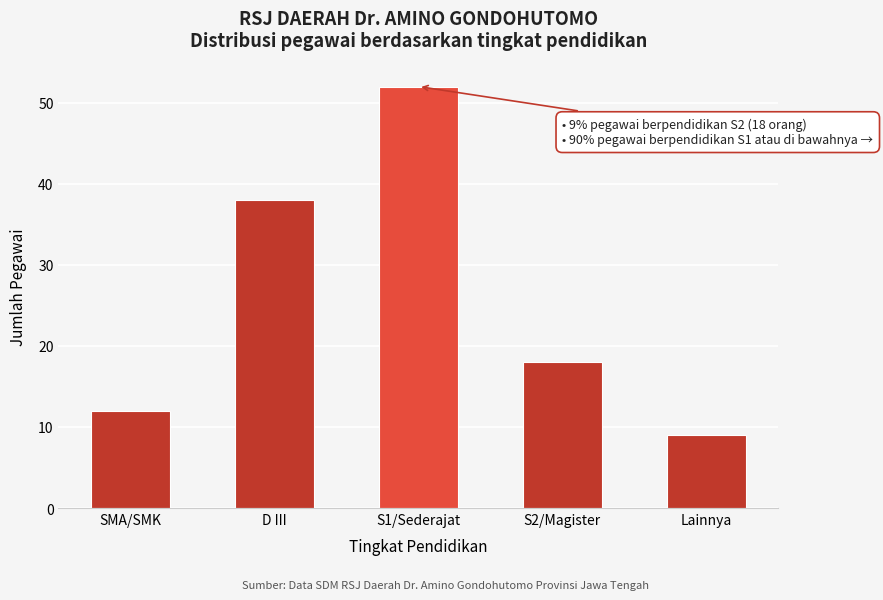

Reading left to right, transcribe all the data shown in this chart.

12	38	52	18	9